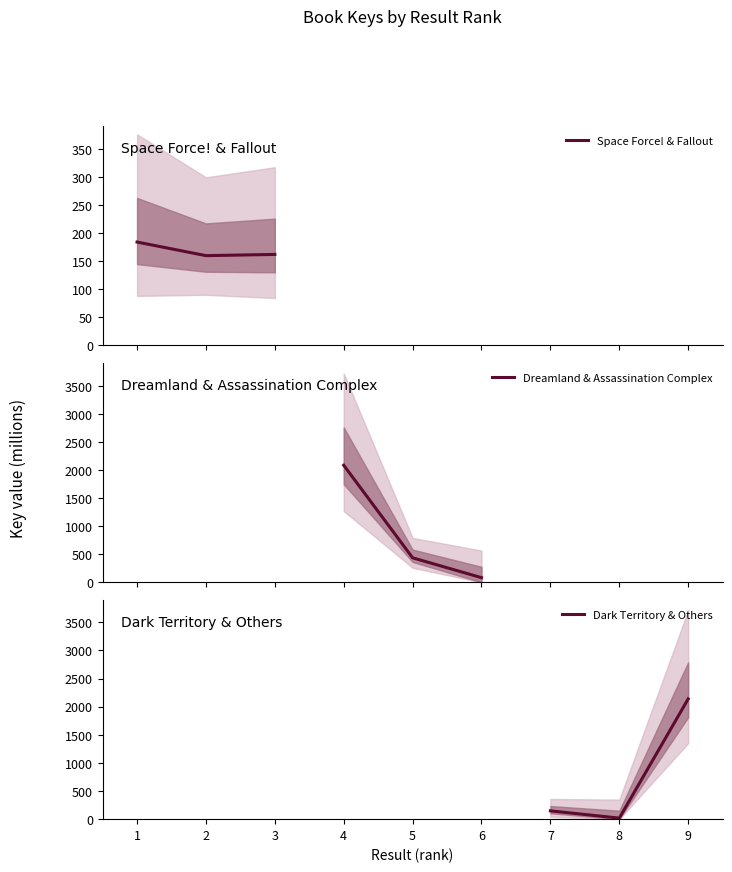

What is the lowest value of the Space Force! & Fallout series?

159.9